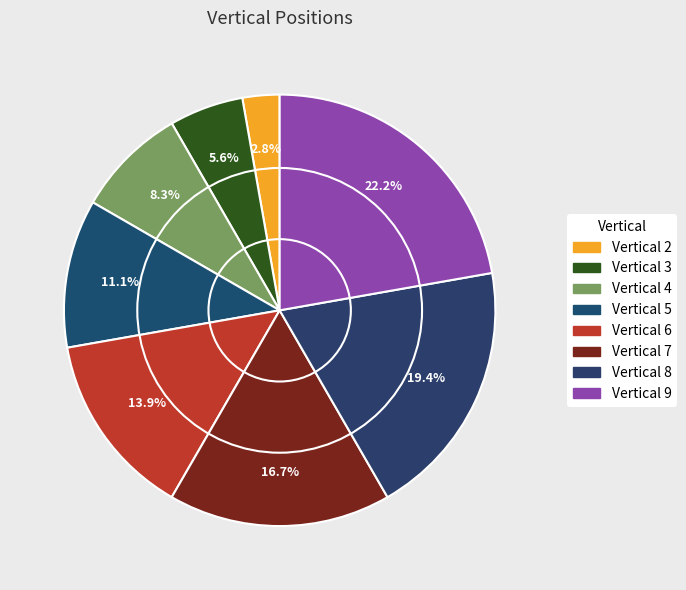

Rank the categories by value from lowest to highest.

2, 3, 4, 5, 6, 7, 8, 9